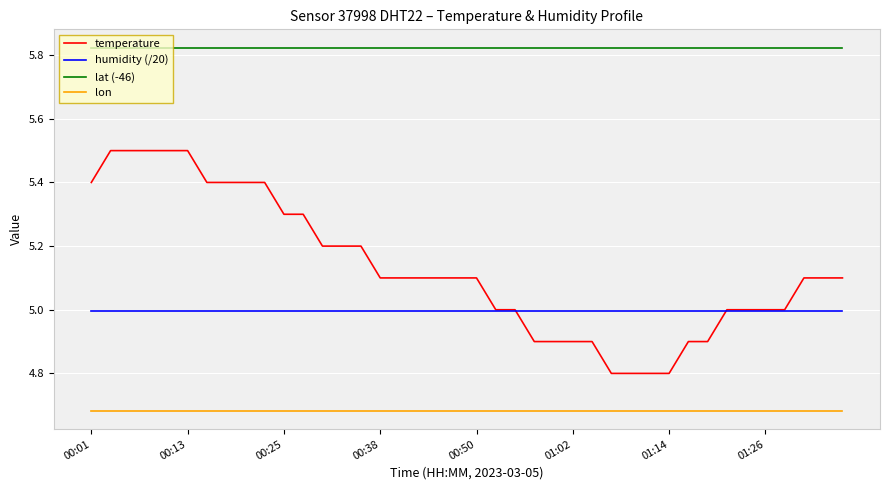

True or false: temperature and lat (-46) intersect in this chart.

False